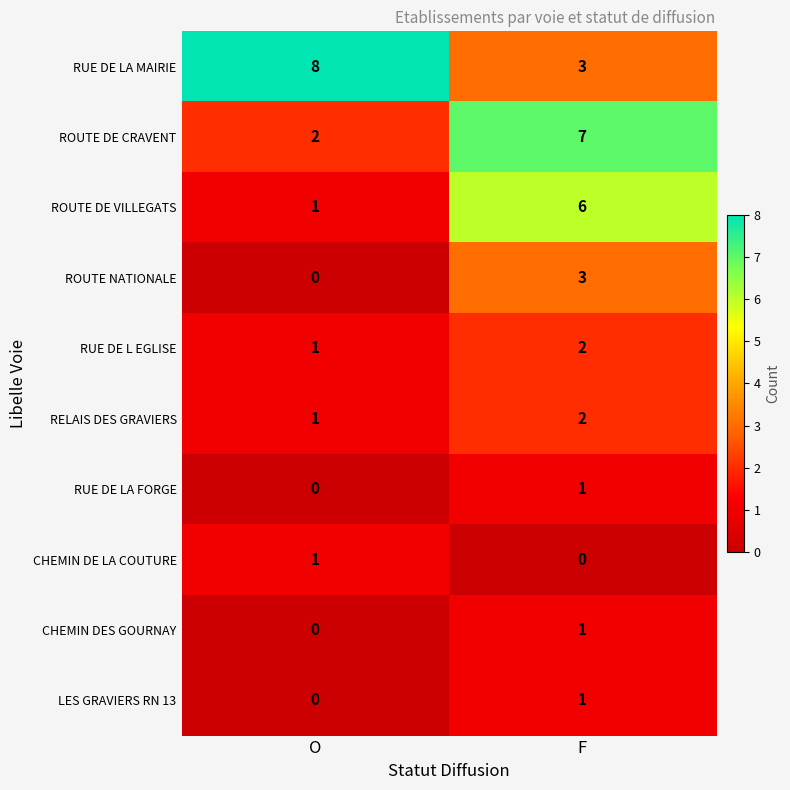

At which category is the sum across all series the highest?

F